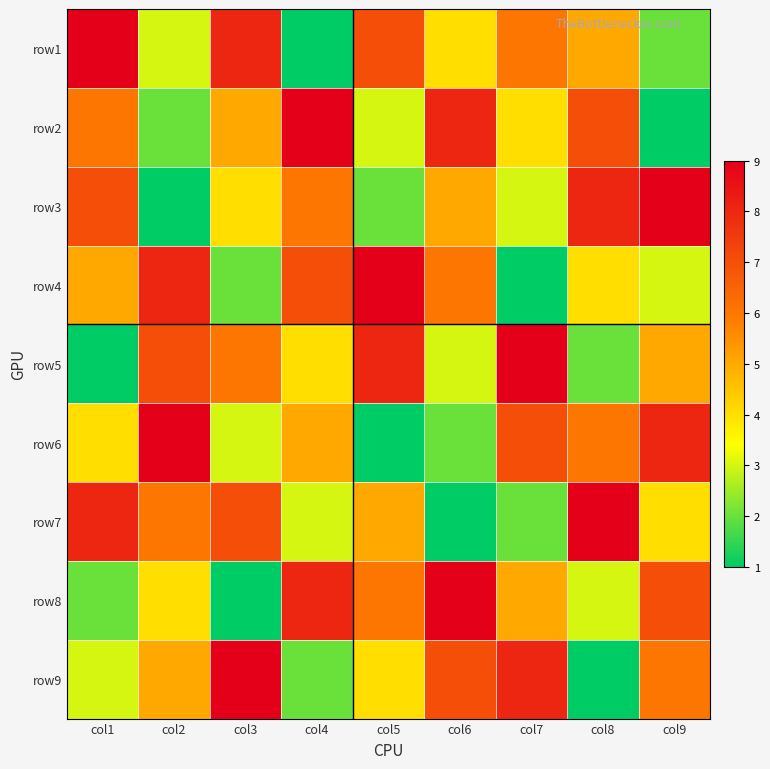

Rank the series at col5 from highest to lowest value.

row4, row5, row1, row8, row7, row9, row2, row3, row6